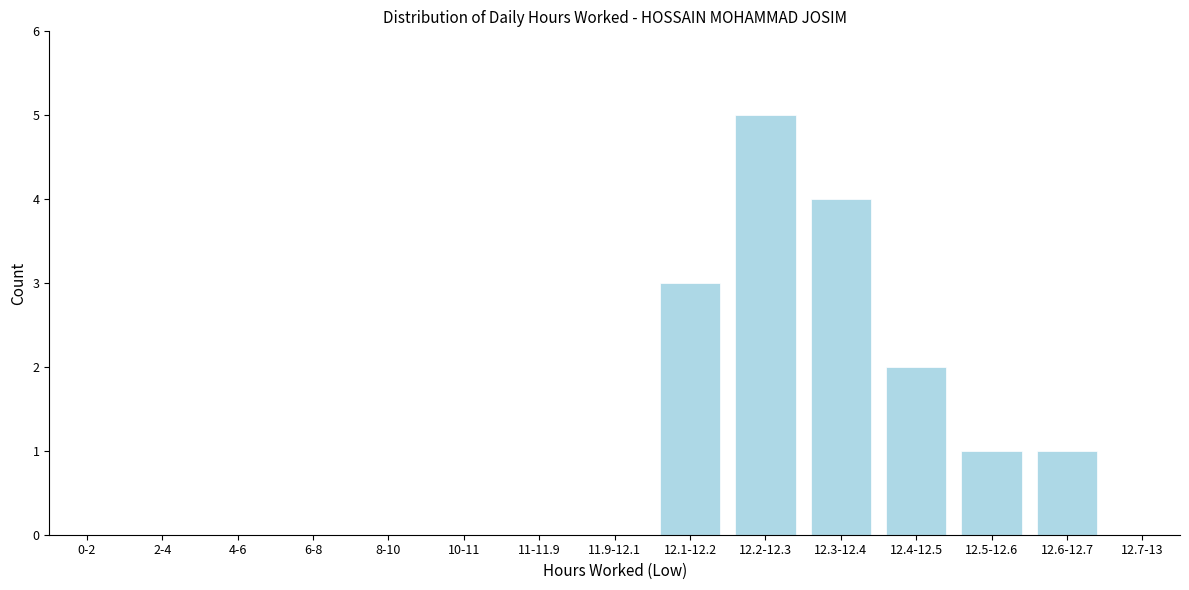

Reading right to left, transcribe all the data shown in this chart.

12.7-13=0	12.6-12.7=1	12.5-12.6=1	12.4-12.5=2	12.3-12.4=4	12.2-12.3=5	12.1-12.2=3	11.9-12.1=0	11-11.9=0	10-11=0	8-10=0	6-8=0	4-6=0	2-4=0	0-2=0